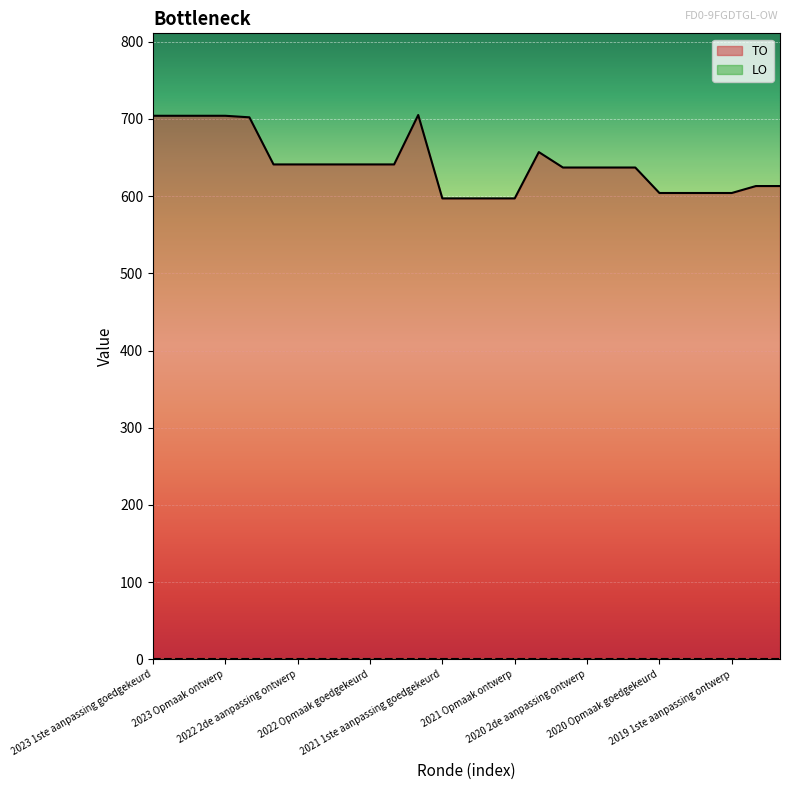

What position from the left is 2023 1ste aanpassing ontwerp?

2